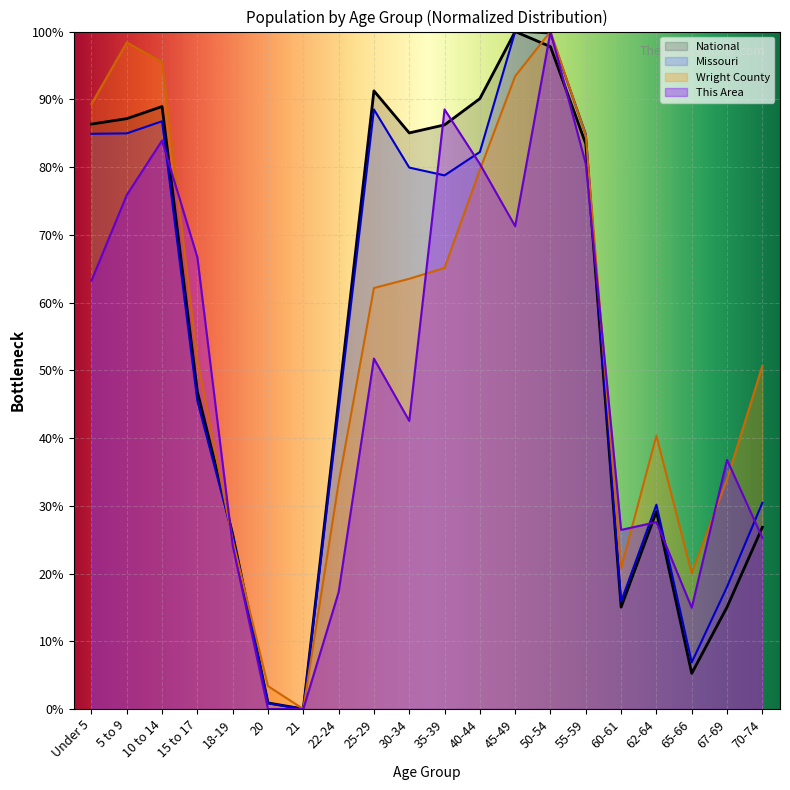

Where is the first local minimum for Wright County?

21